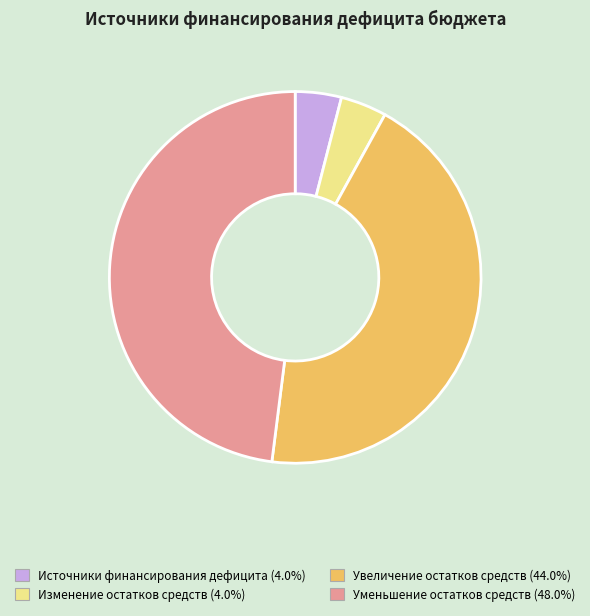

How many segments does this pie chart have?

4